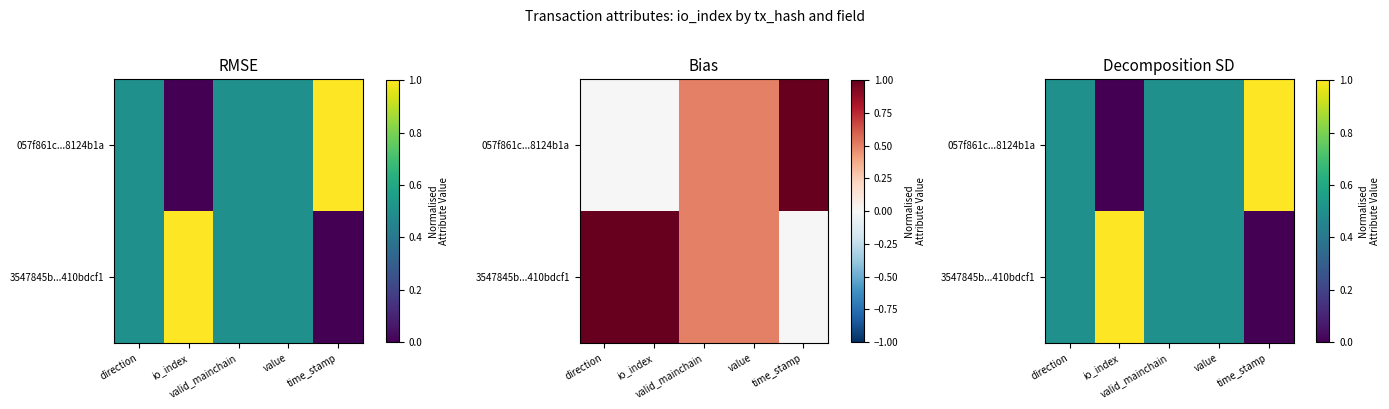

Which category has the lowest value in the 3547845b...410bdcf1 series?

time_stamp